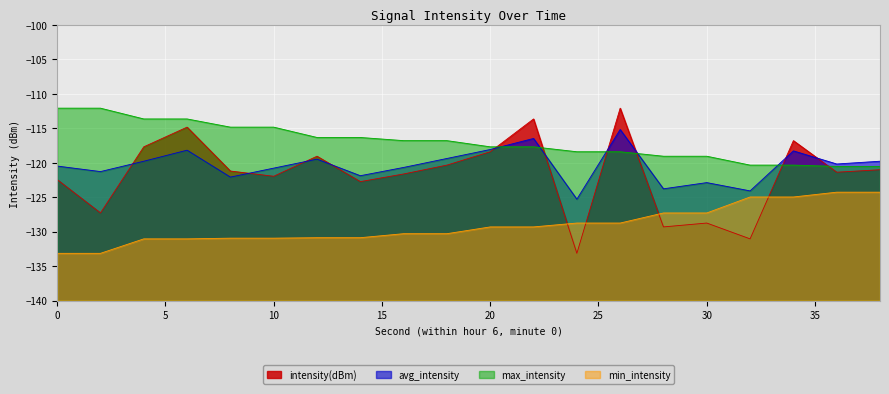

Does the chart display data point markers on the line(s)?

No